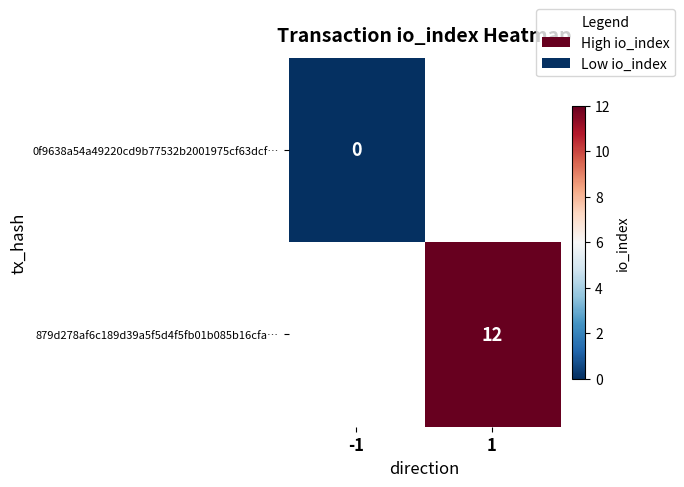

Is it true that 879d278af6c189d39a5f5d4f5fb01b085b16cfa… equals 12 at 1?

True